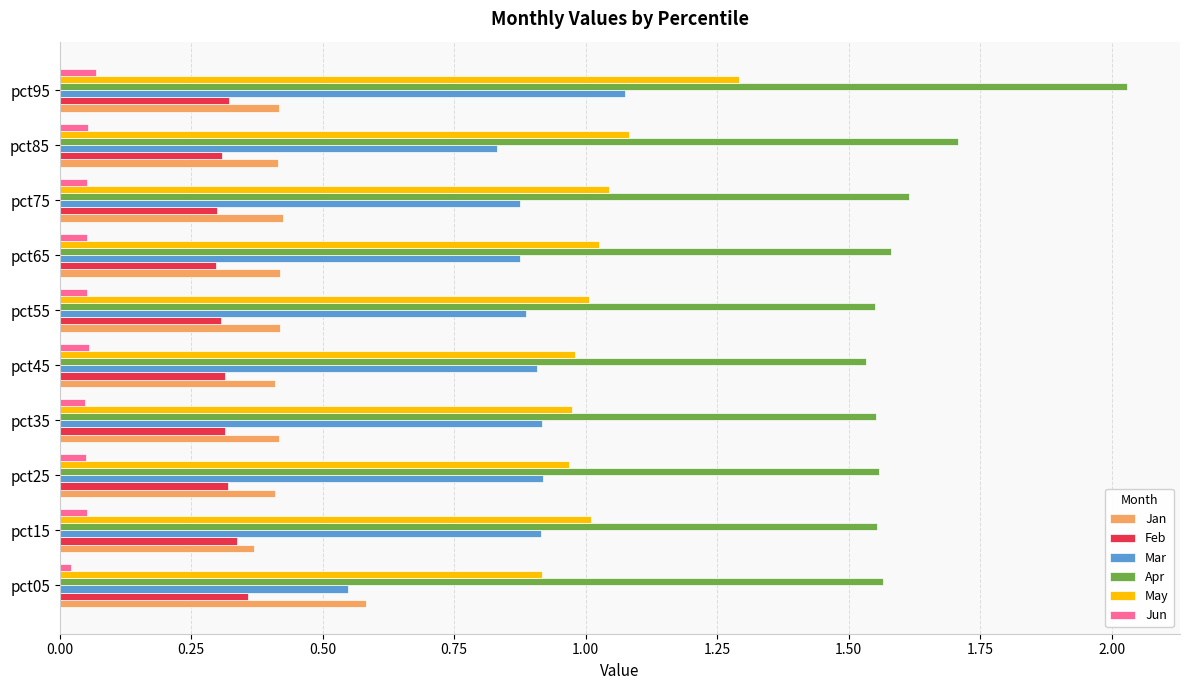

Which category has the highest value across all series?

pct95